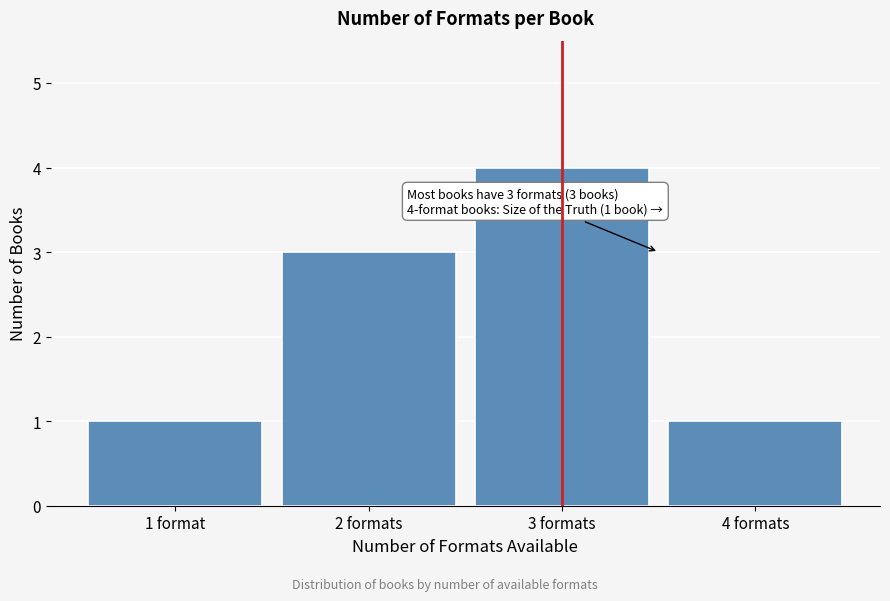

Reading right to left, extract all data points from this chart.

1	4	3	1